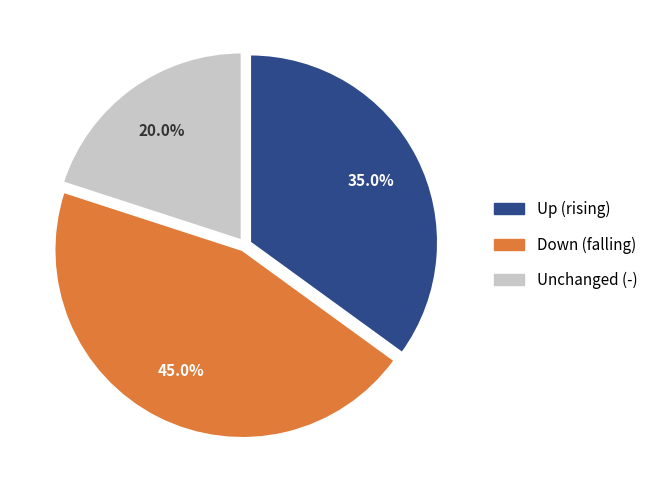

Is there any slice that represents more than half of the pie?

No